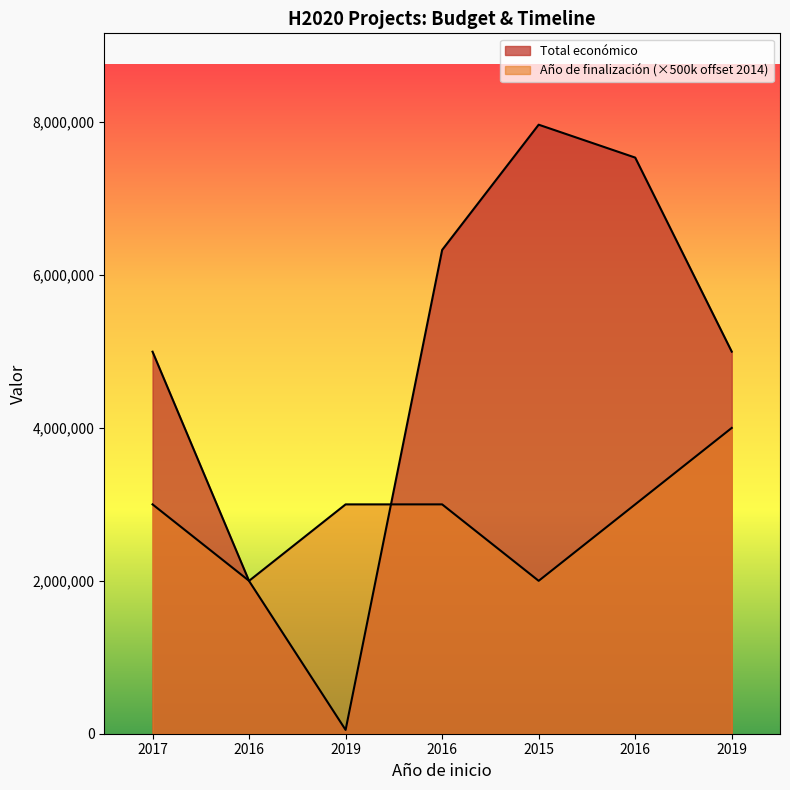

Rank the series by their maximum value, from highest to lowest.

Total económico, Año de finalización